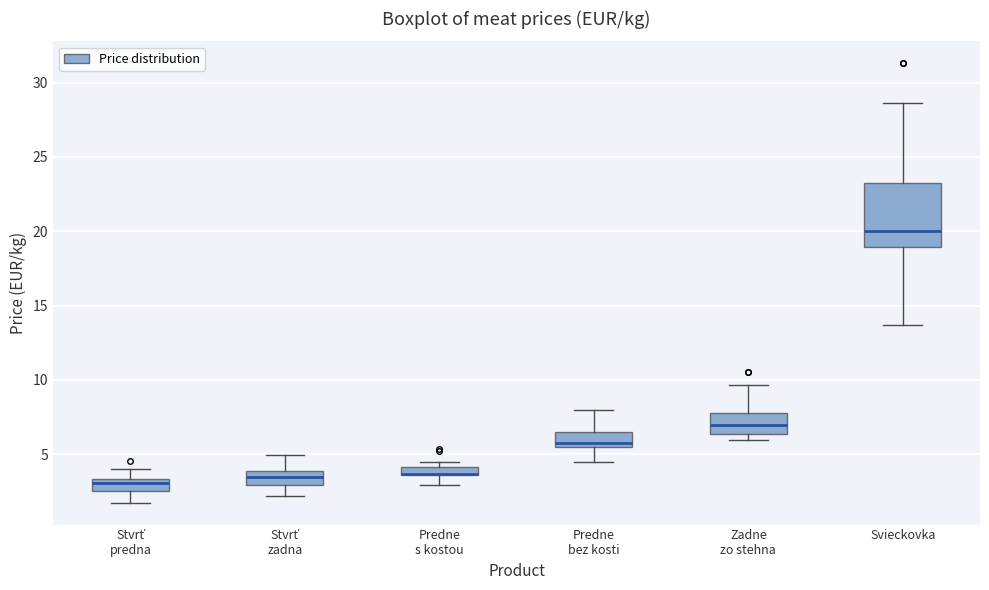

Where does the lower whisker of the box for Svieckovka end on the y-axis? The values are not printed on the chart, so give them approximately, as read against the axis.

13.5